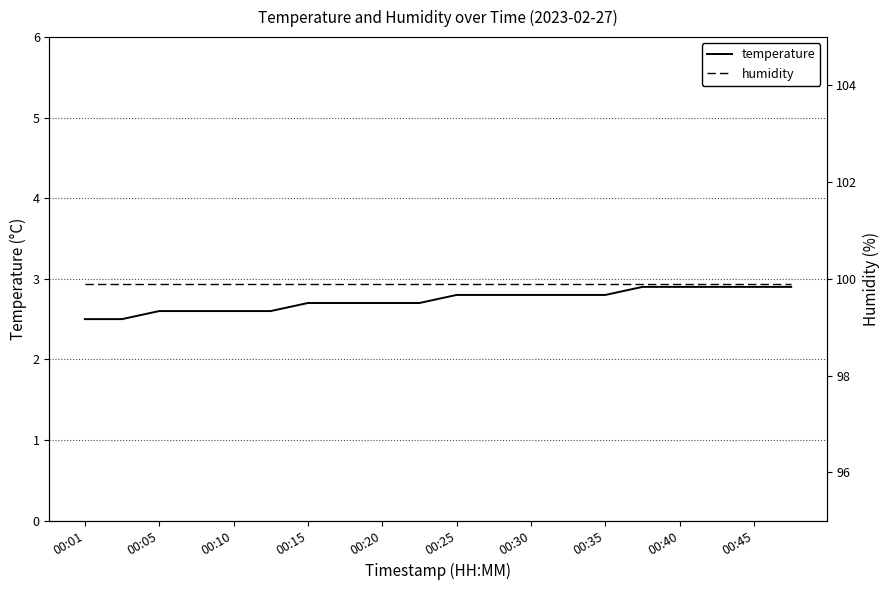

Which category has the lowest value in the temperature series?

00:01